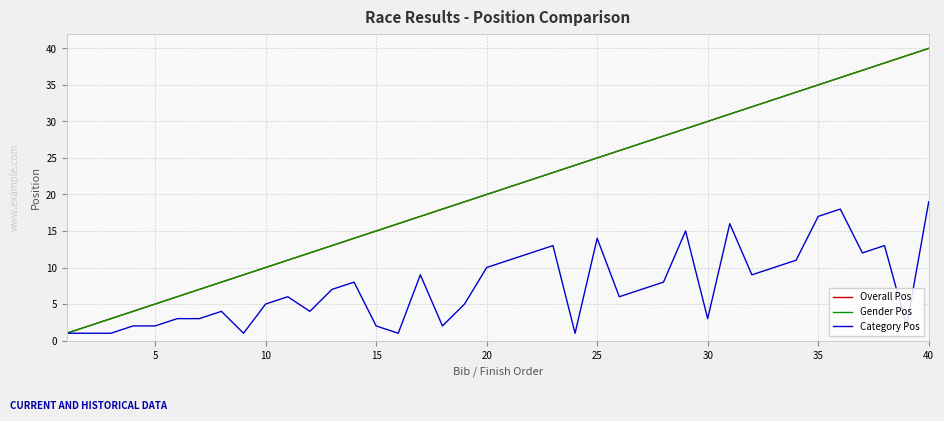

Does the chart display data point markers on the line(s)?

No